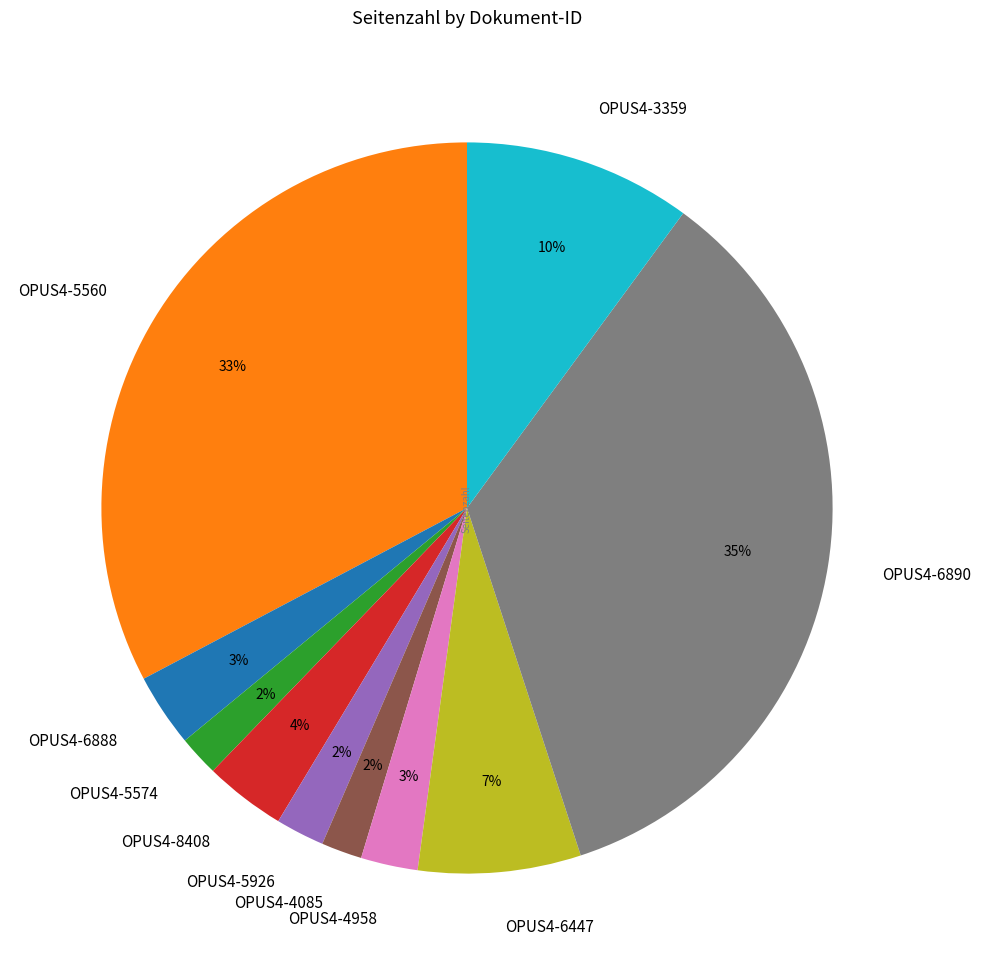

What is the ratio of the value at OPUS4-6447 to the value at OPUS4-6890?

0.2